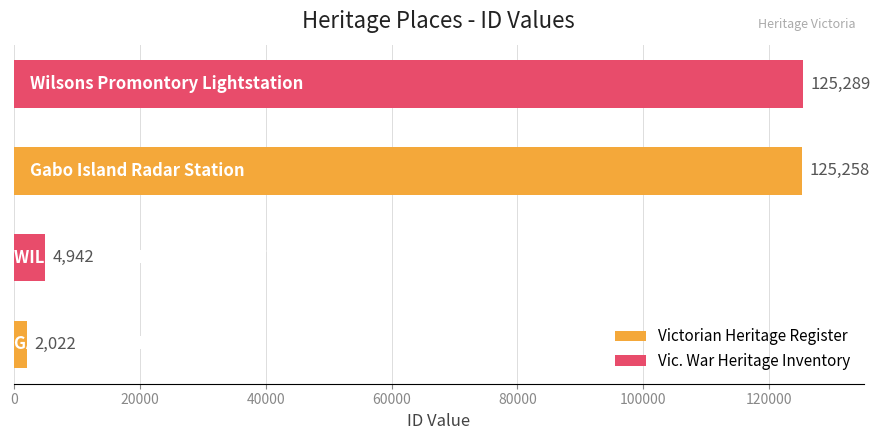

What is the minimum value shown in the chart?

2022